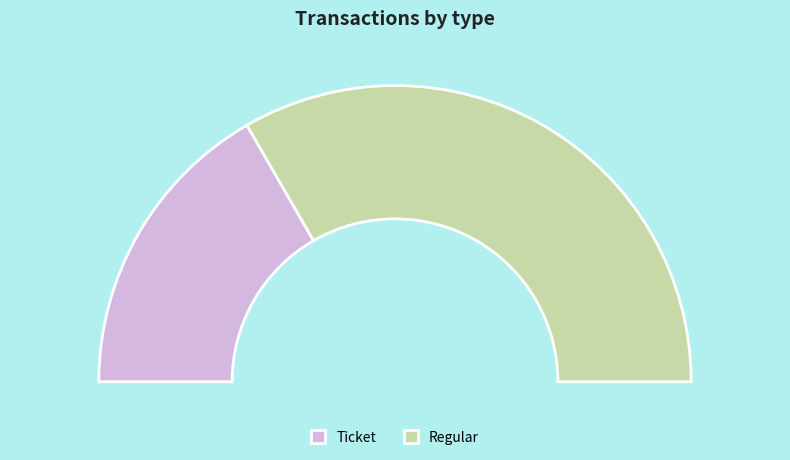

How much of the chart is everything except Regular?

33.3%